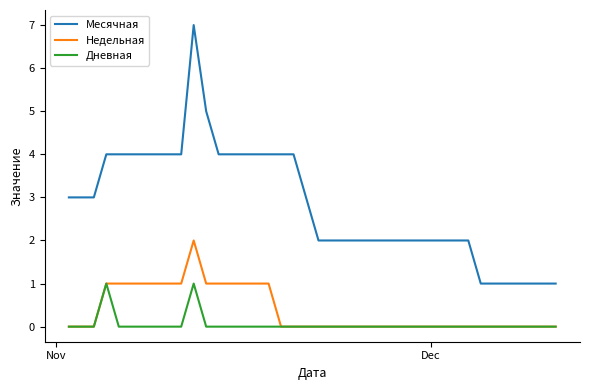

Which series has the widest spread of values?

Месячная